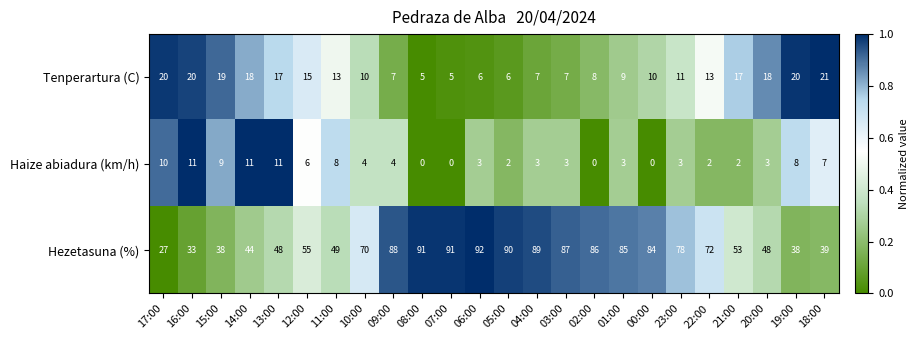

At 15:00, list the series in order from smallest to largest.

Haize abiadura (km/h), Tenperartura (C), Hezetasuna (%)